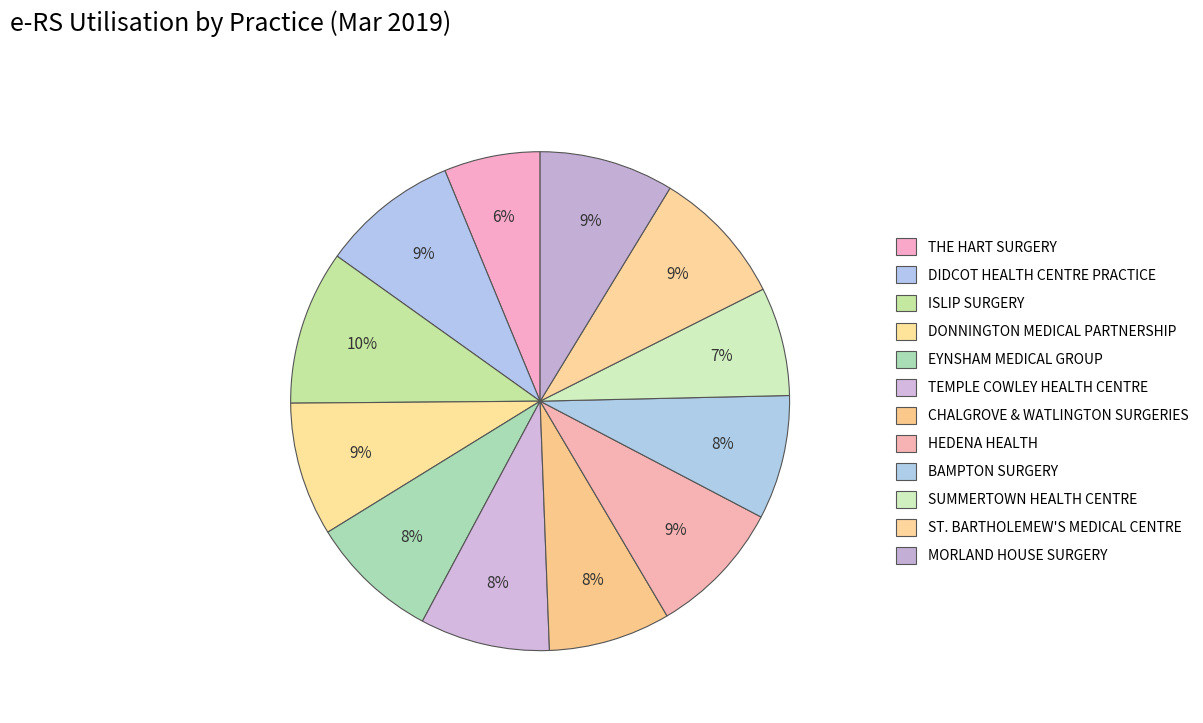

Is there any slice that represents more than half of the pie?

No